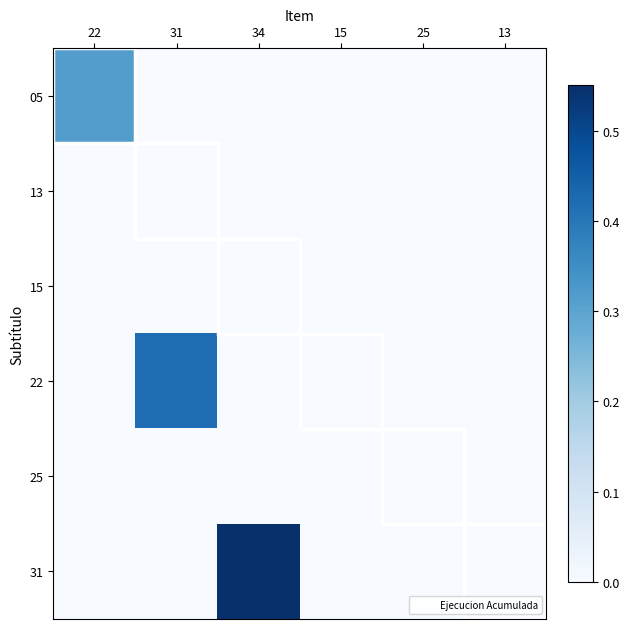

What is the total value across all series at 34?

1.0